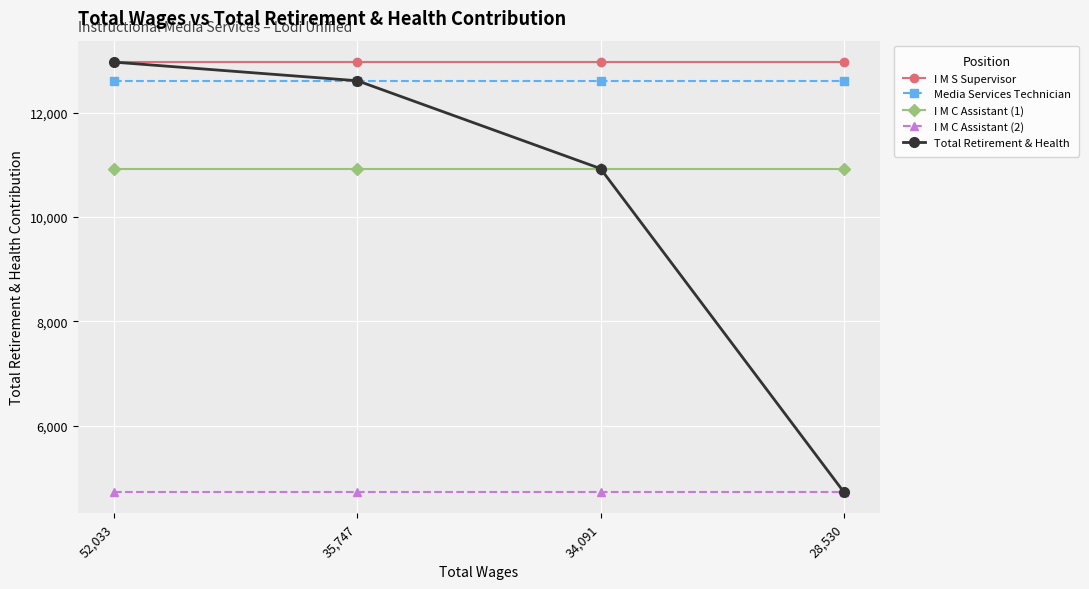

Reading left to right, list all the values displayed in this chart.

I M S Supervisor: 52,033=12964	35,747=12964	34,091=12964	28,530=12964
Media Services Technician: 52,033=12608	35,747=12608	34,091=12608	28,530=12608
I M C Assistant (1): 52,033=10926	35,747=10926	34,091=10926	28,530=10926
I M C Assistant (2): 52,033=4738	35,747=4738	34,091=4738	28,530=4738
Total Retirement & Health: 52,033=12964	35,747=12608	34,091=10926	28,530=4738